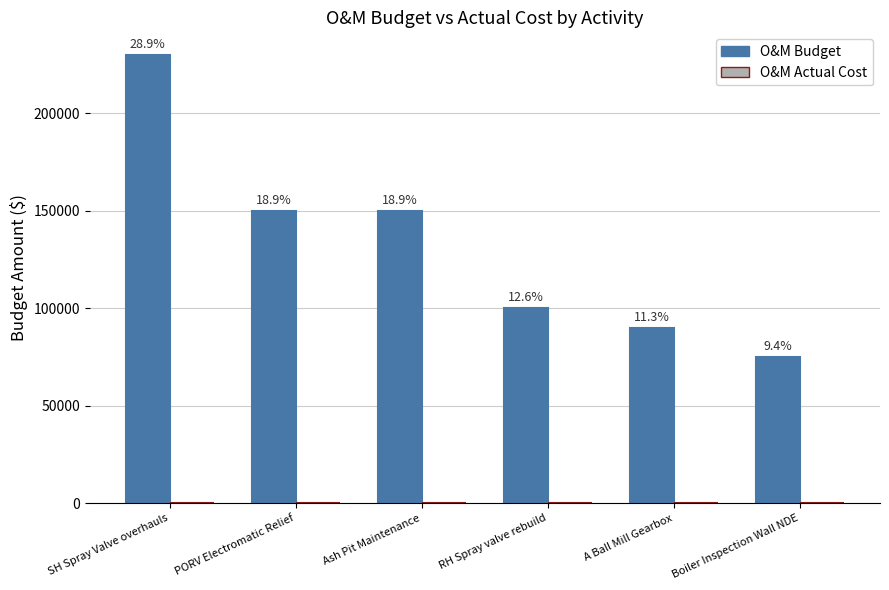

What value does the O&M Budget series have at Boiler Inspection Wall NDE, to the nearest 10?

75000